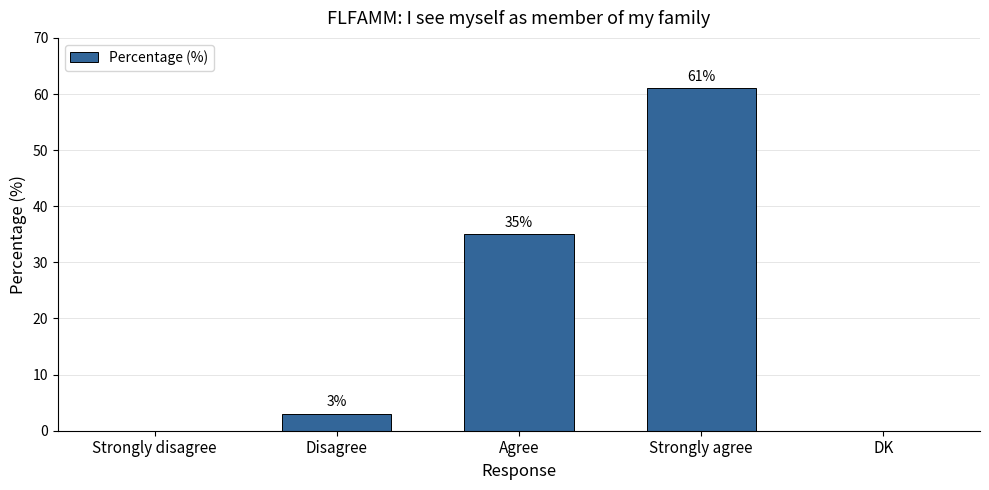

What is the greatest value displayed?

61